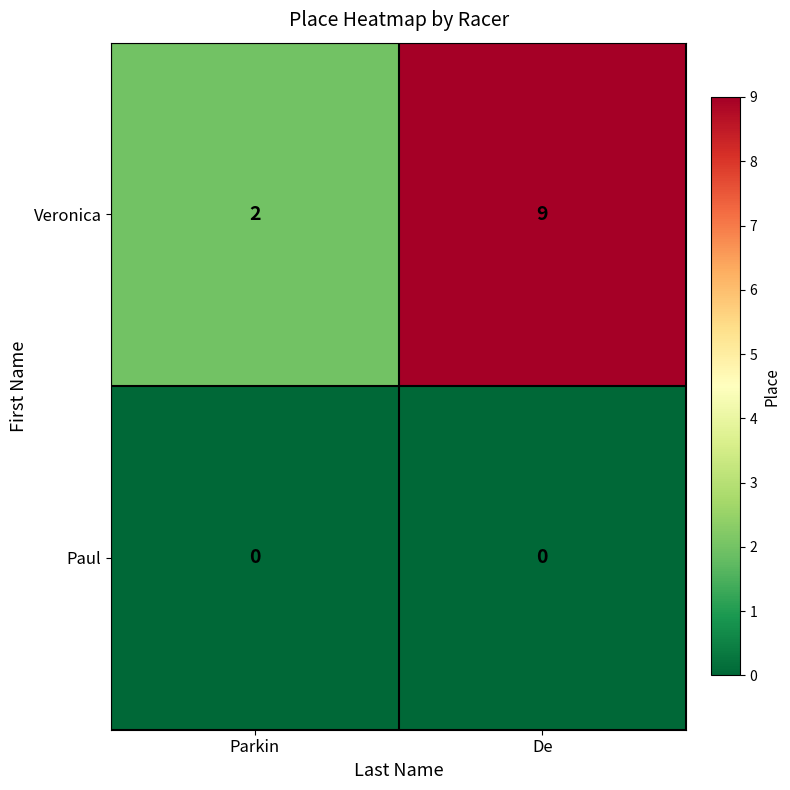

At De, list the series in order from largest to smallest.

Veronica, Paul